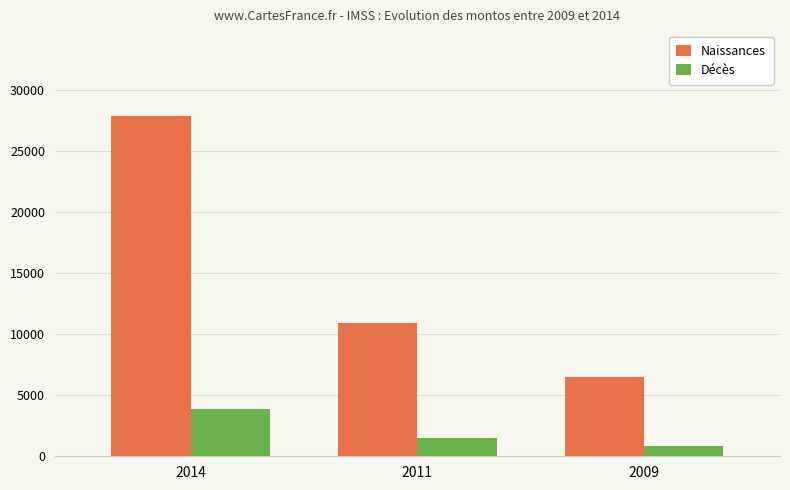

Rank the series by their average value, from highest to lowest.

Naissances, Décès